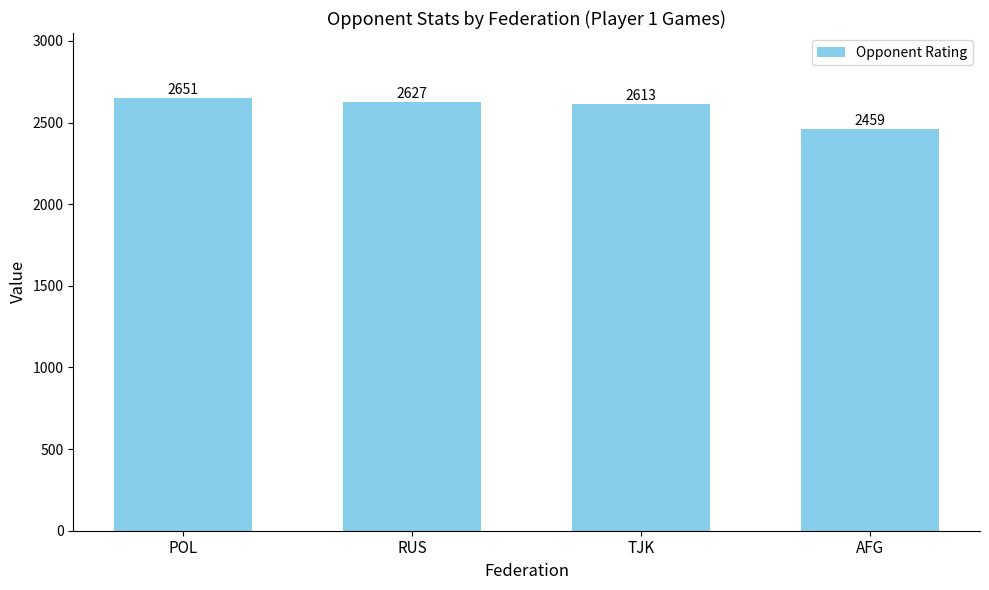

What is the smallest value displayed?

2459